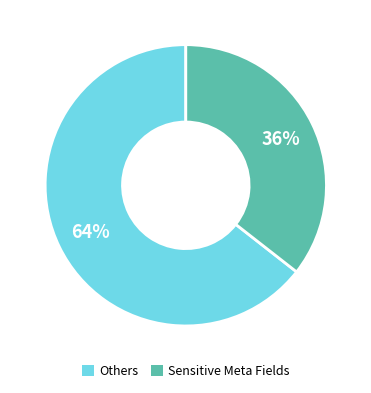

Which has a higher value, Sensitive Meta Fields or Others?

Others